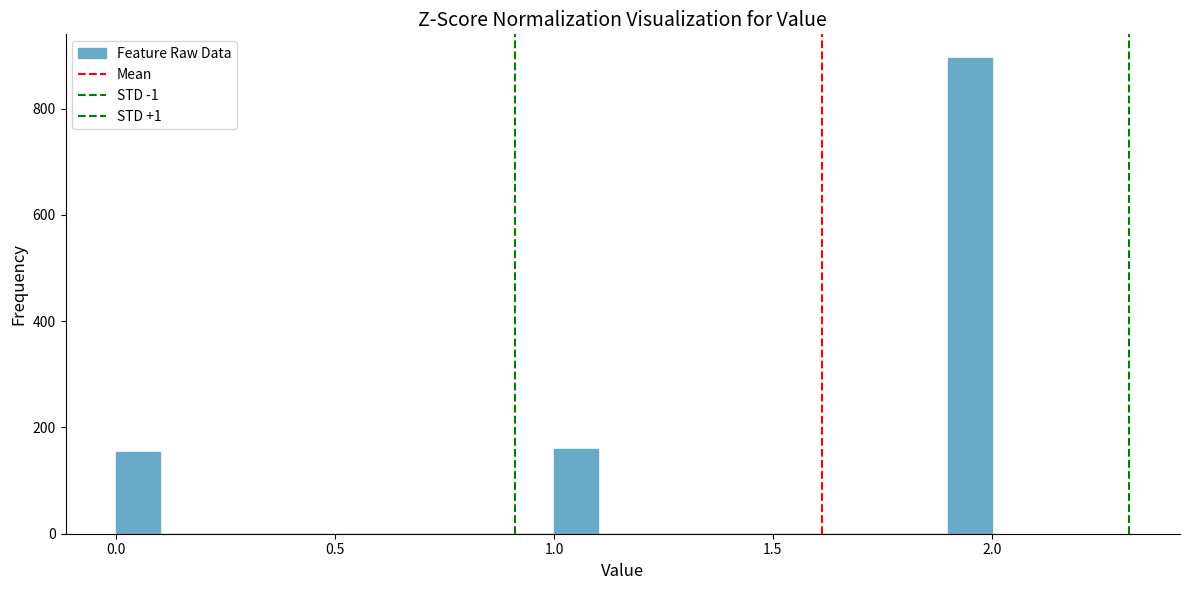

Read against the x-axis, roughly where is the centre of the tallest bar?

1.95